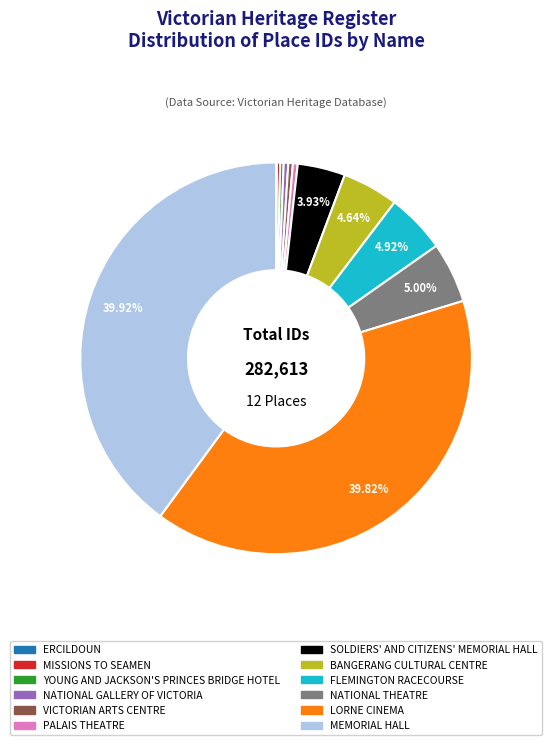

Is there any slice that represents more than half of the pie?

No